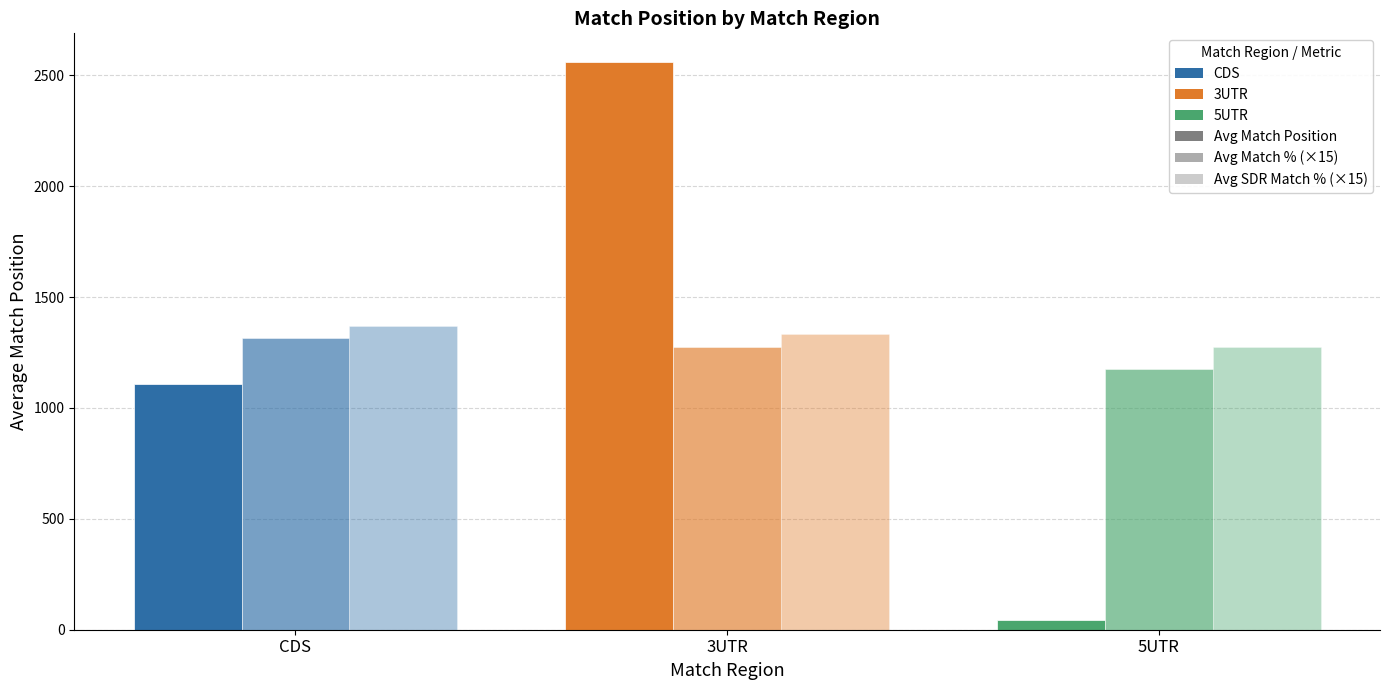

Count the number of categories in the chart.

3